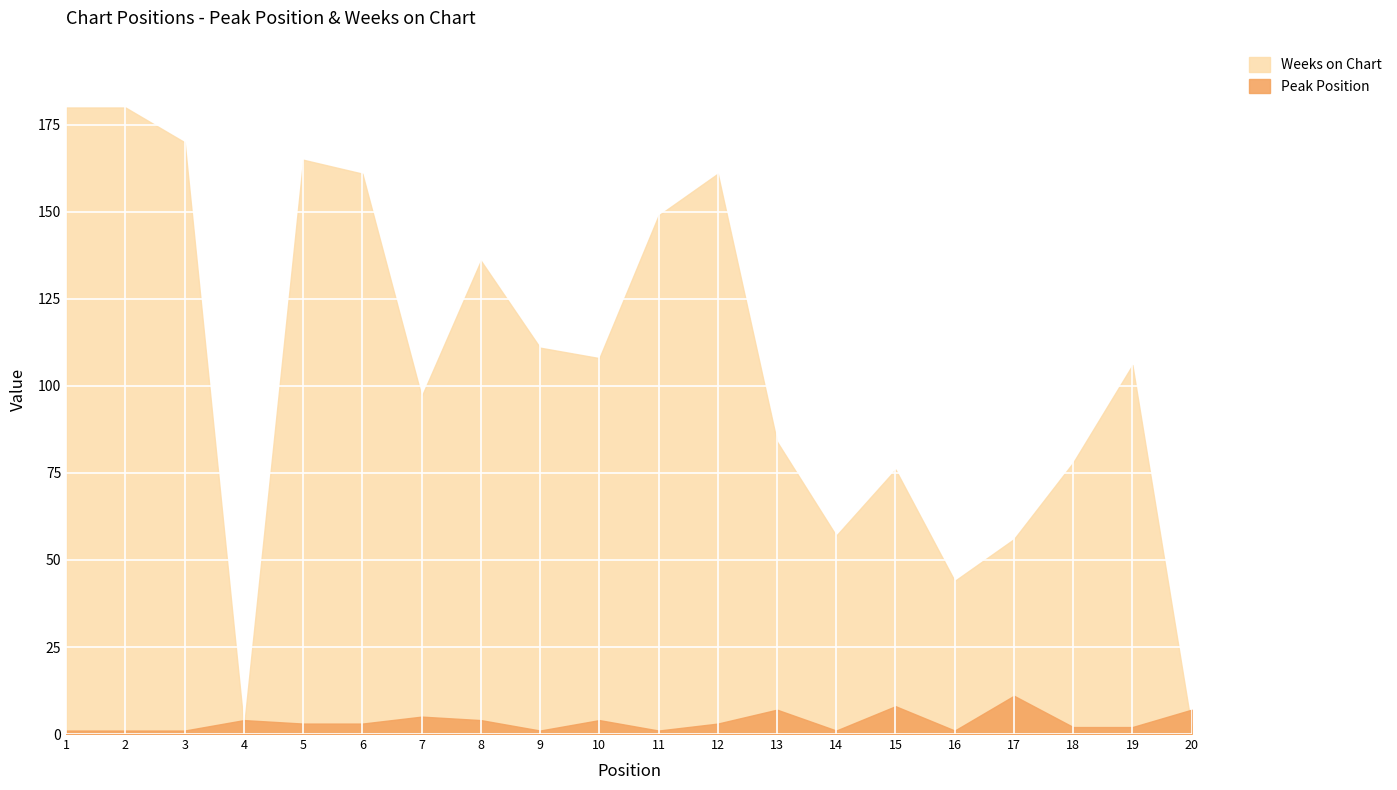

What are all the series names shown in the legend?

Peak Position, Weeks on Chart